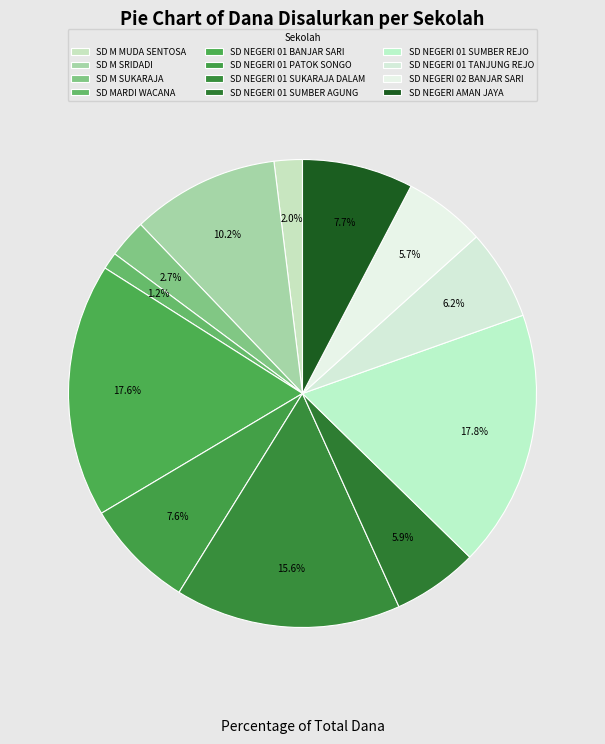

Is there any slice that represents more than half of the pie?

No